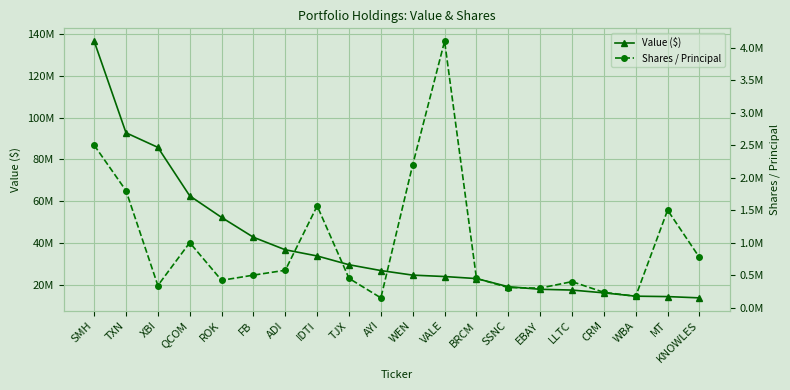

What is the difference between the second highest and minimum values in the Value ($) series?

78748000